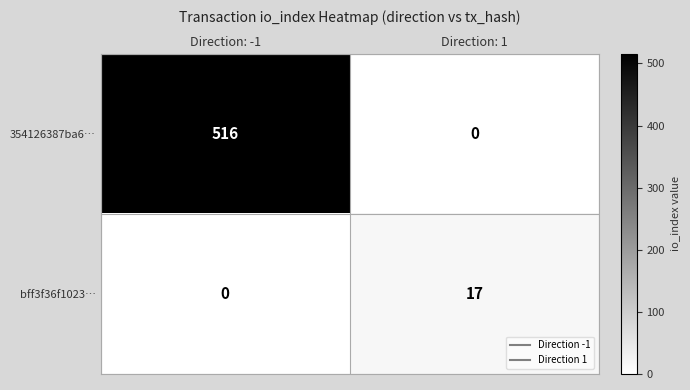

True or false: 354126387ba6… has a value of 0 at Direction: 1.

True